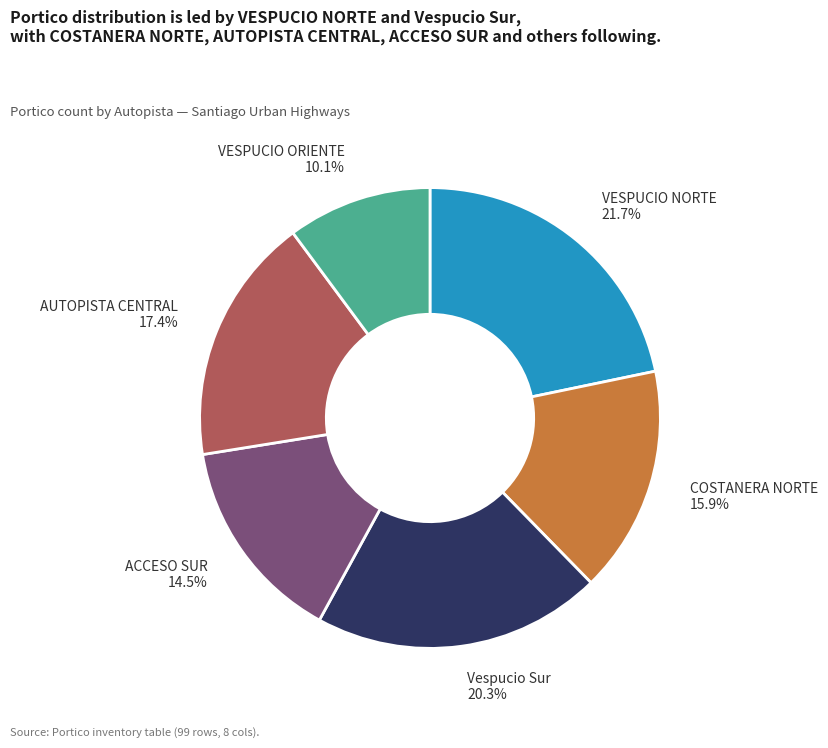

Is there a majority slice in this chart?

No